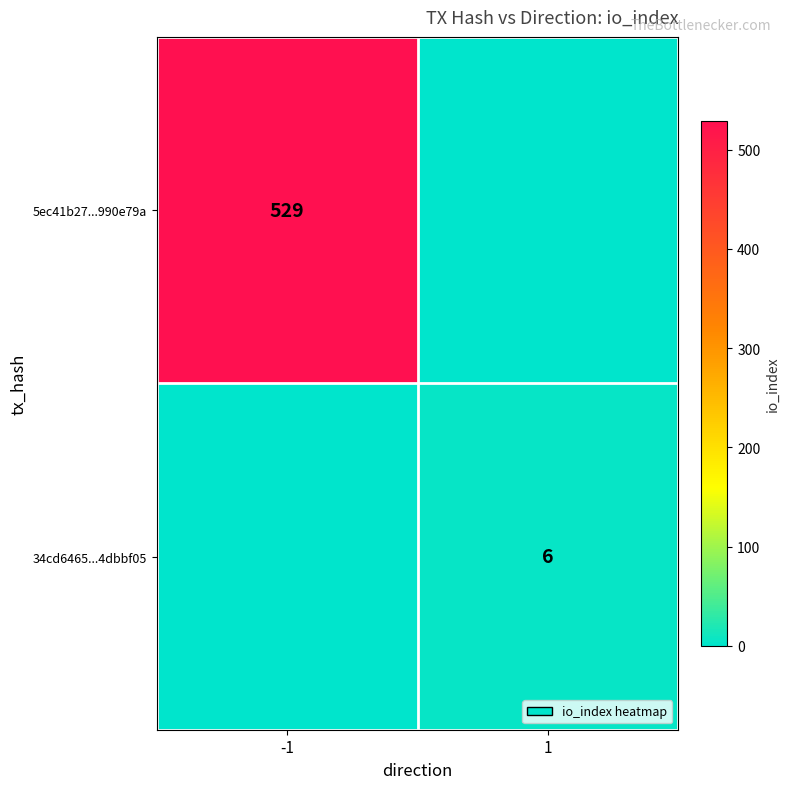

The value of 34cd6465...4dbbf05 at 1 is 9. True or false?

False